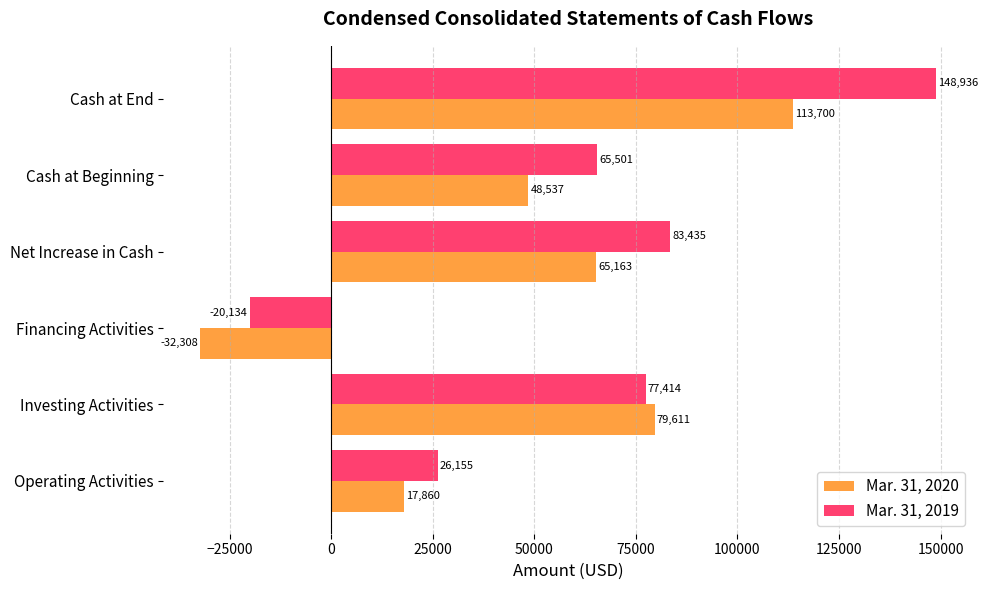

The value of Mar. 31, 2019 at Cash at End is 67619. True or false?

False